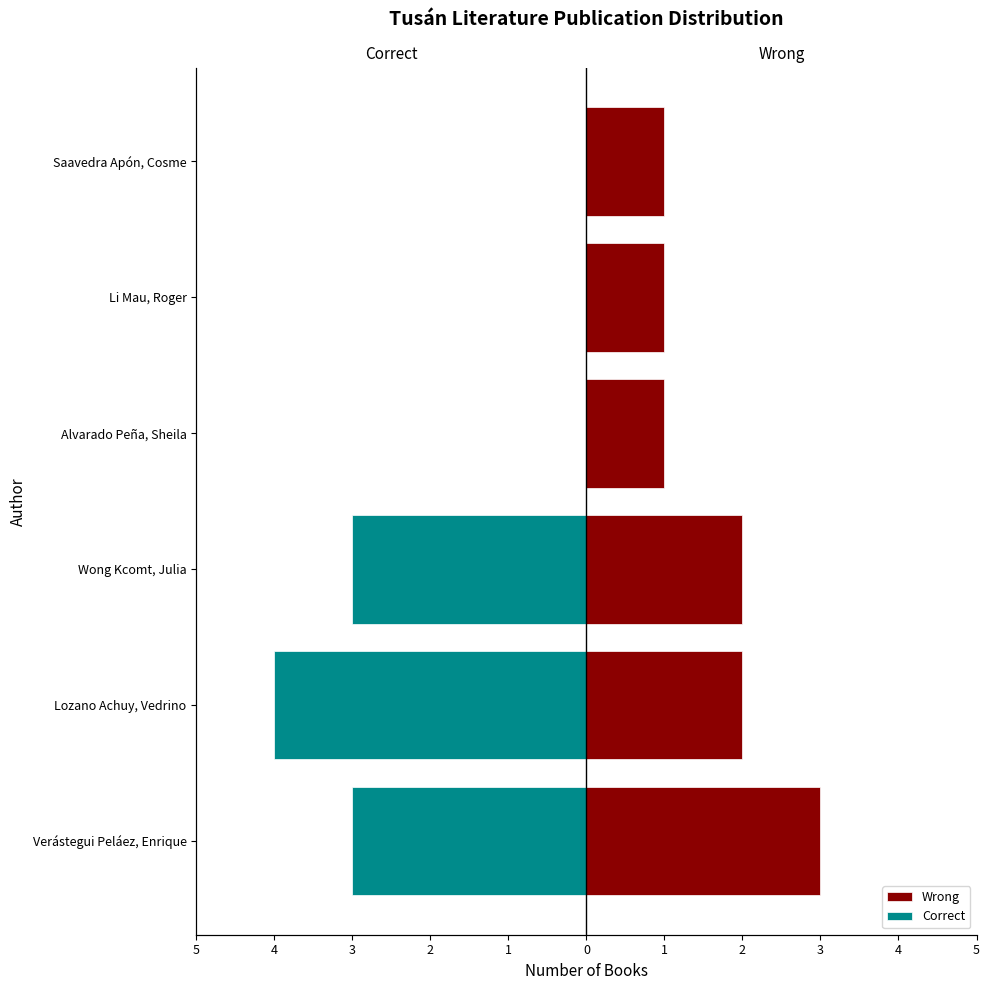

What is the difference between the maximum and minimum values in the Wrong series?

2